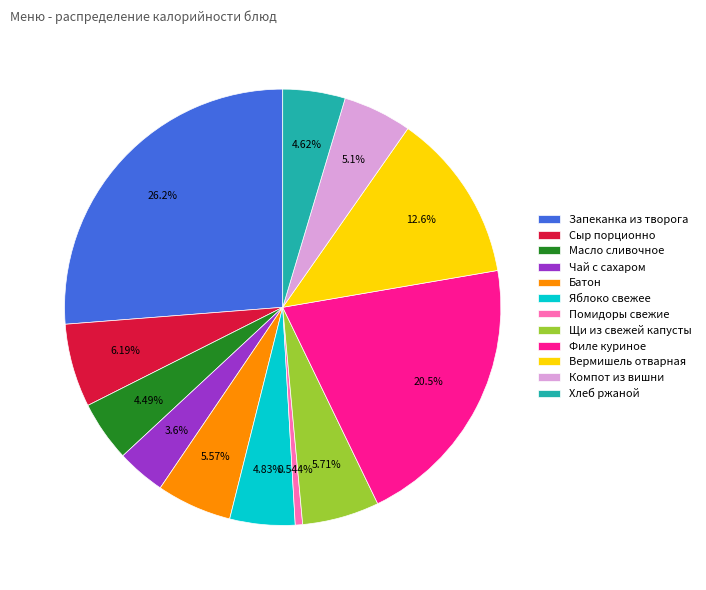

Is it true that Компот из вишни is 1% of the pie?

False